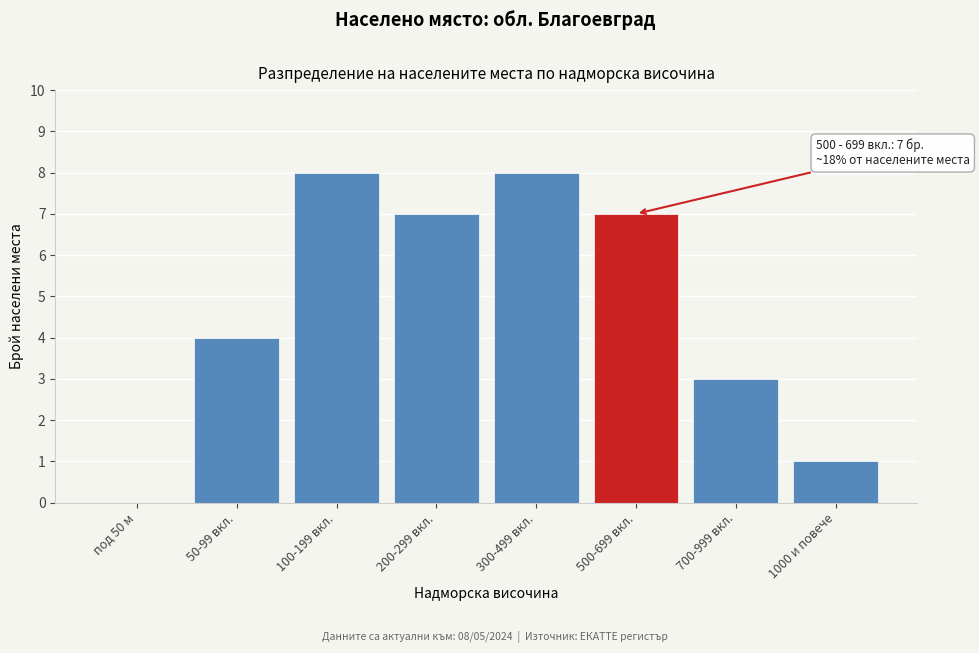

Reading left to right, transcribe all the data shown in this chart.

под 50 м=0	50-99 вкл.=4	100-199 вкл.=8	200-299 вкл.=7	300-499 вкл.=8	500-699 вкл.=7	700-999 вкл.=3	1000 и повече=1